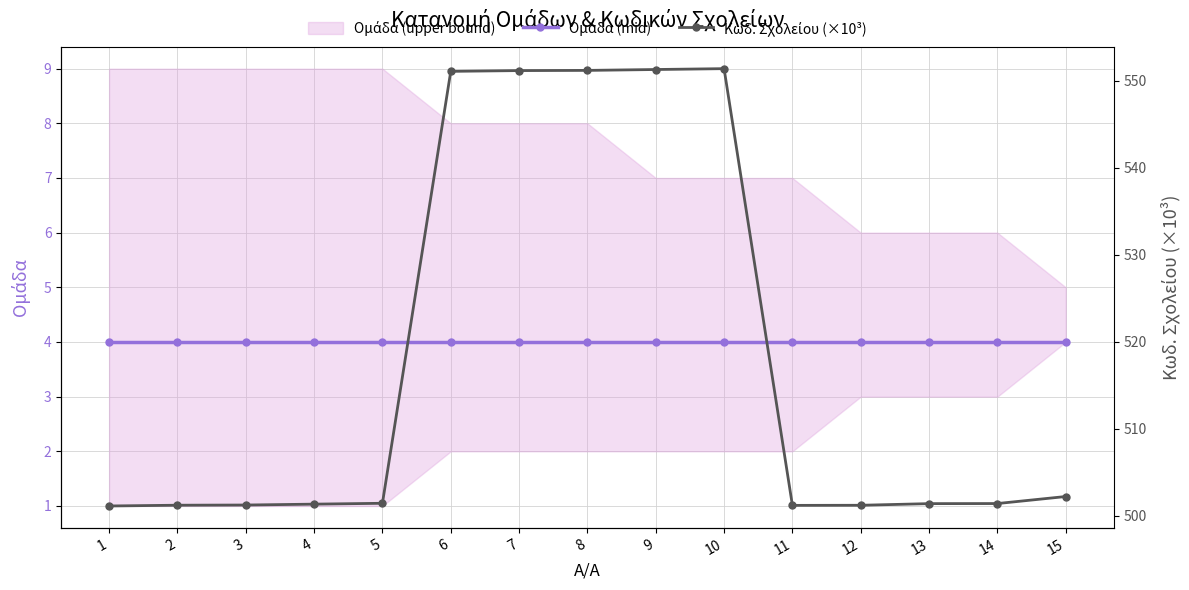

Which category has the highest value in the Ομάδα (mid) series?

1